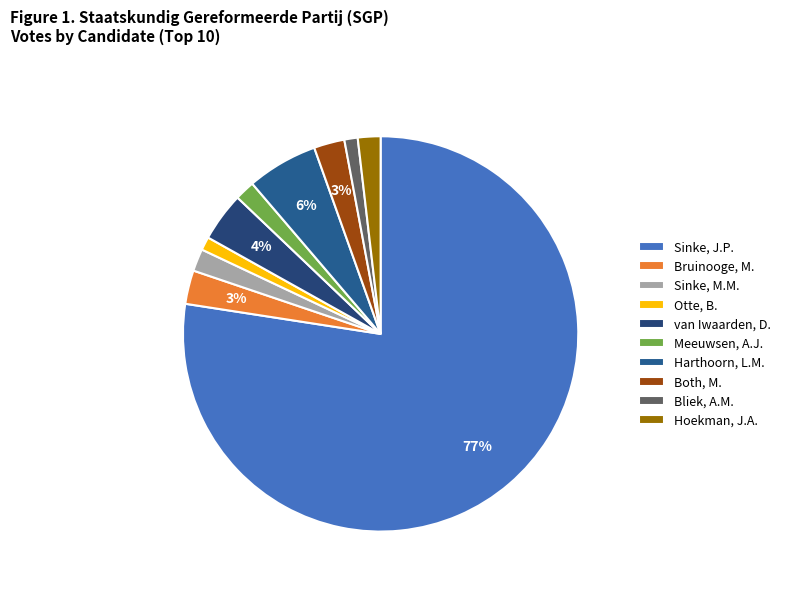

Count the number of slices in the pie.

10